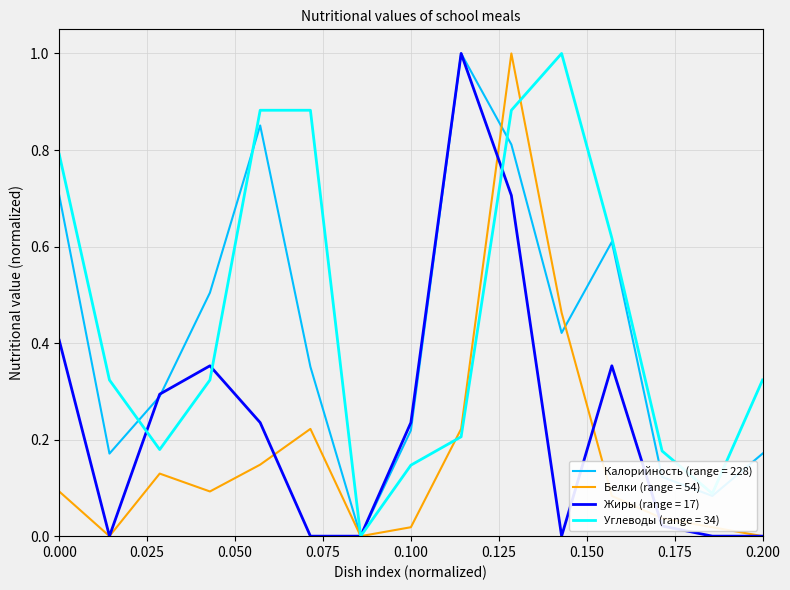

What is the maximum value shown in the chart?

1.0